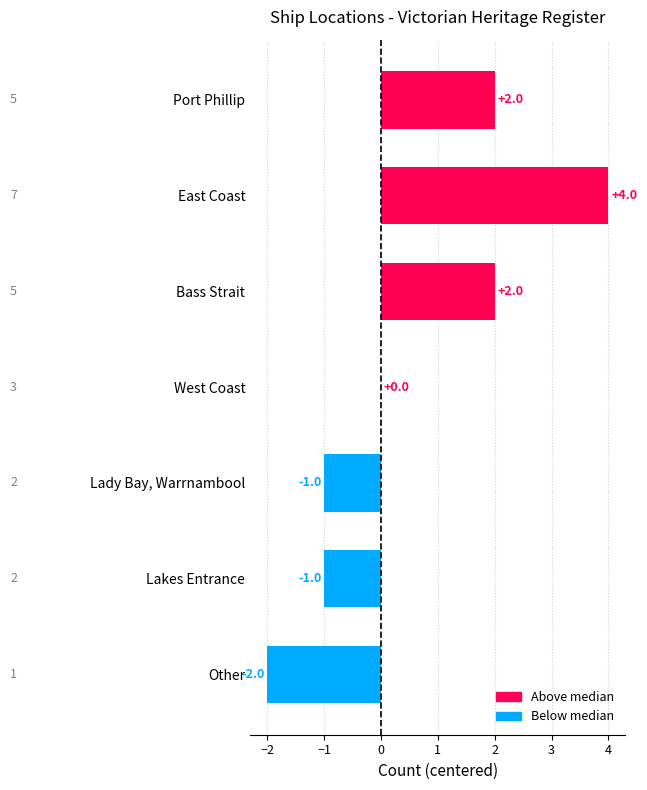

Is it true that the value at Port Phillip is 2?

True